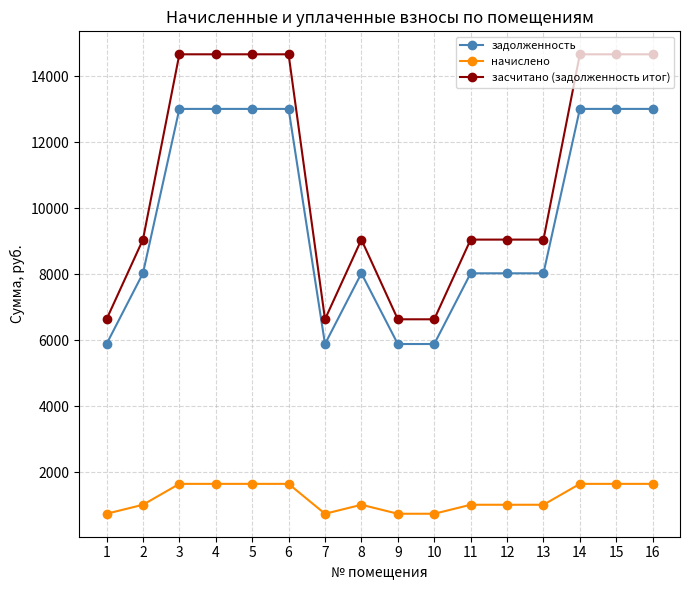

Rank the series by their maximum value, from lowest to highest.

начислено, задолженность, засчитано (задолженность итог)